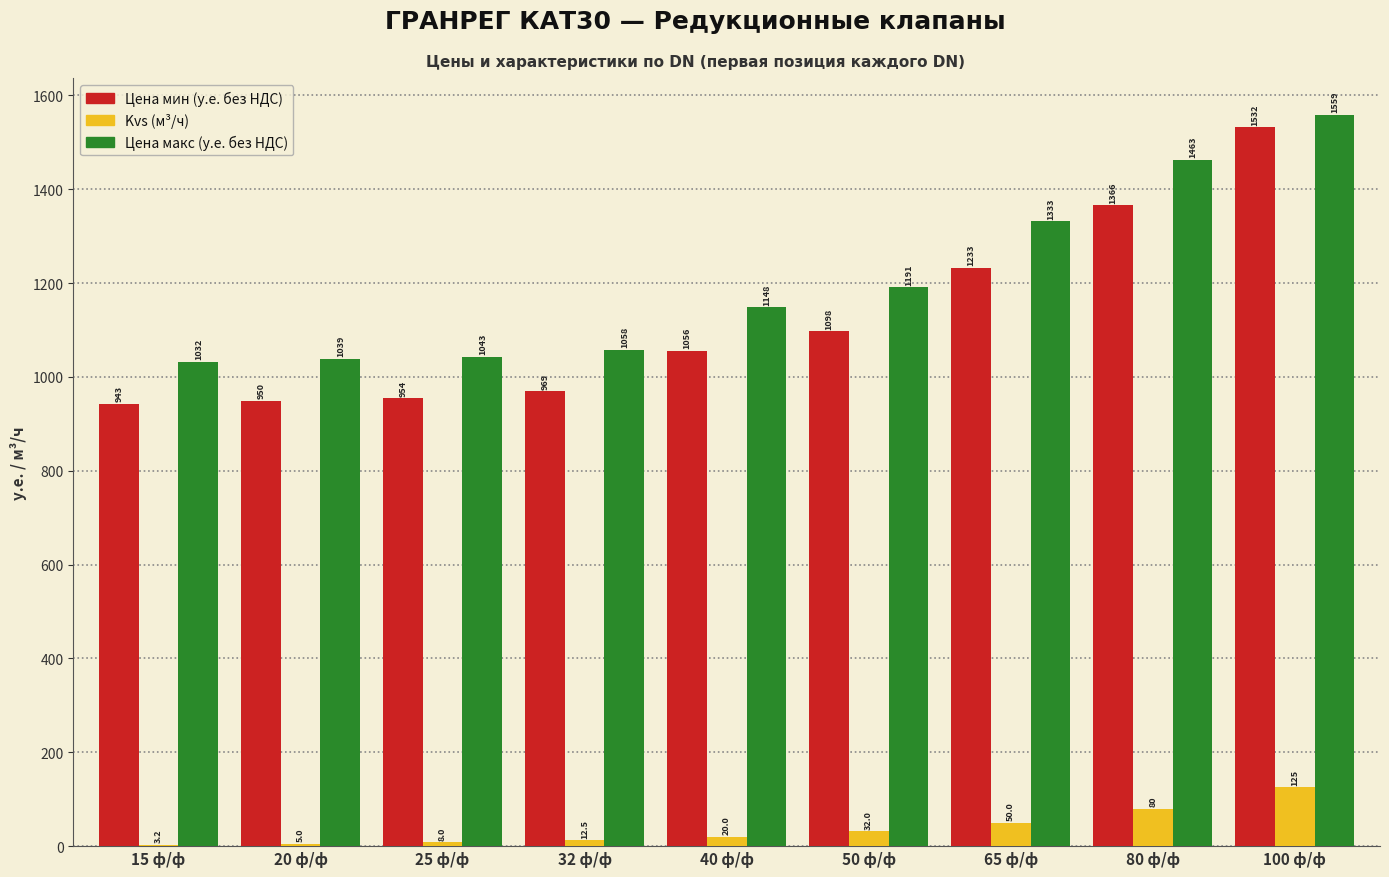

The Цена мин (у.е. без НДС) series shows 1531.7 at 100 ф/ф. True or false?

True